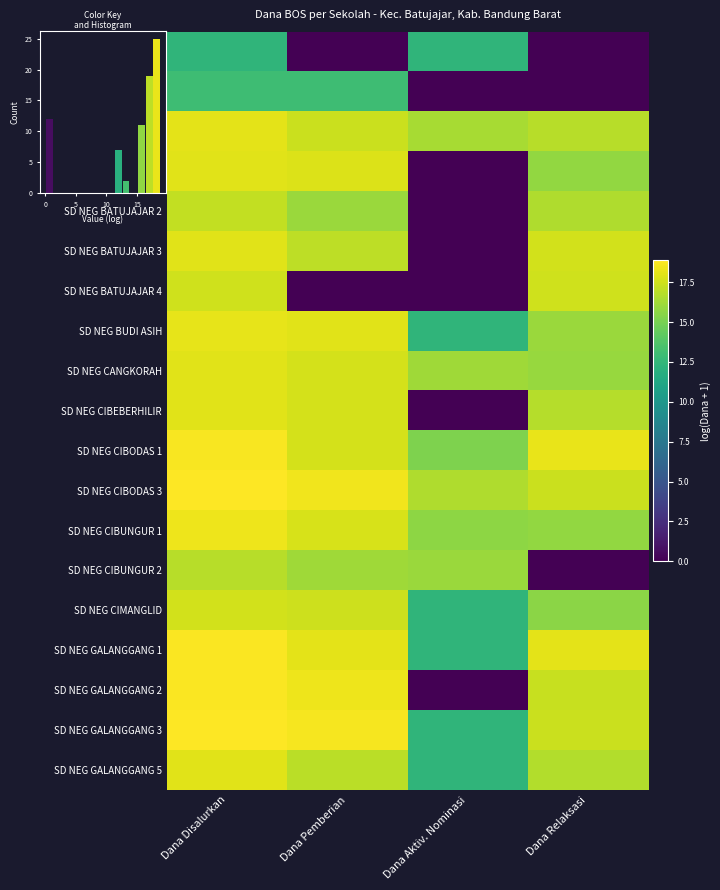

Which series has the widest spread of values?

SD NEG GALANGGANG 2